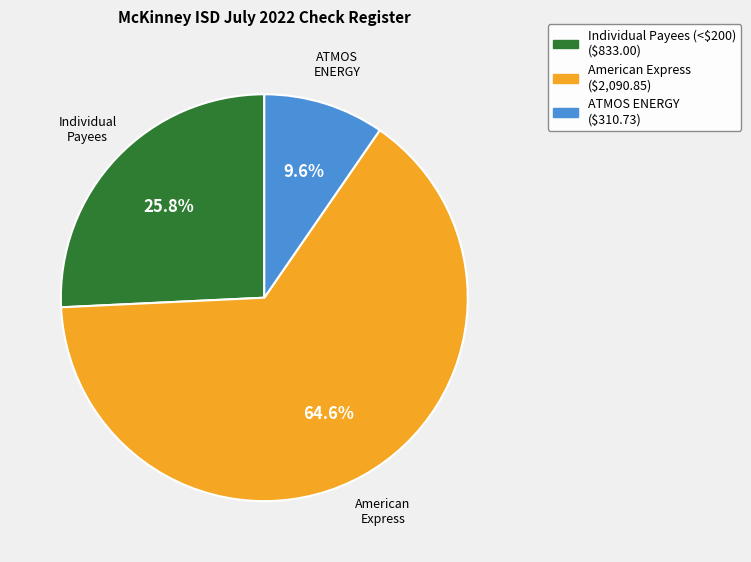

Does any single category account for the majority?

Yes